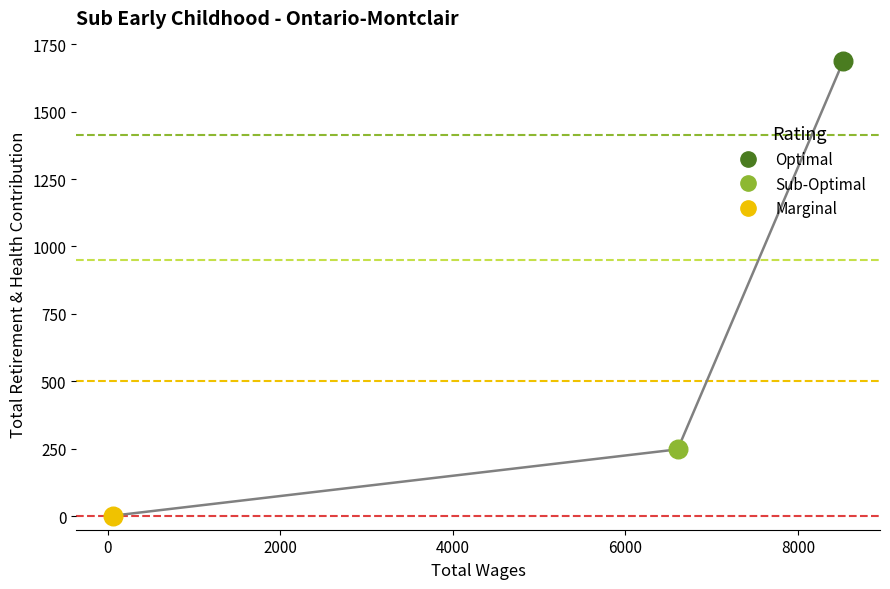

Between 8528.0 and 58.0, which is larger?

8528.0